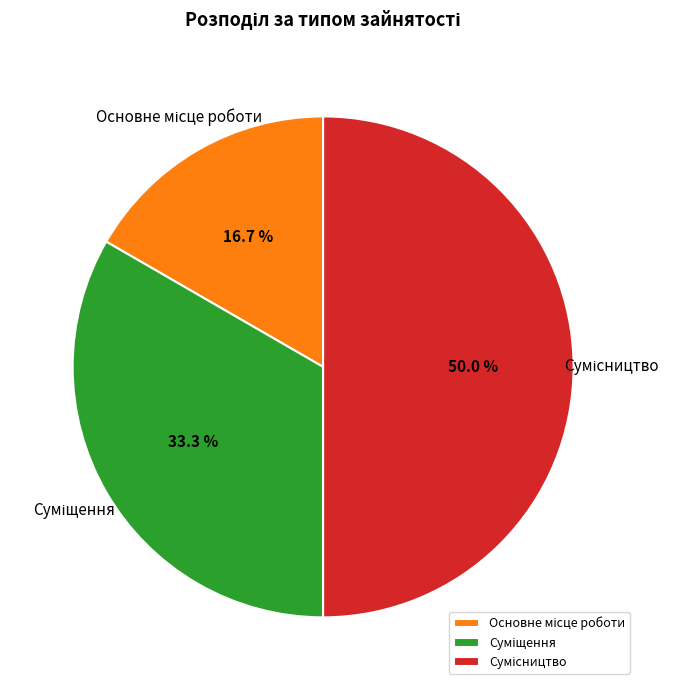

Which slice is the largest?

Сумісництво